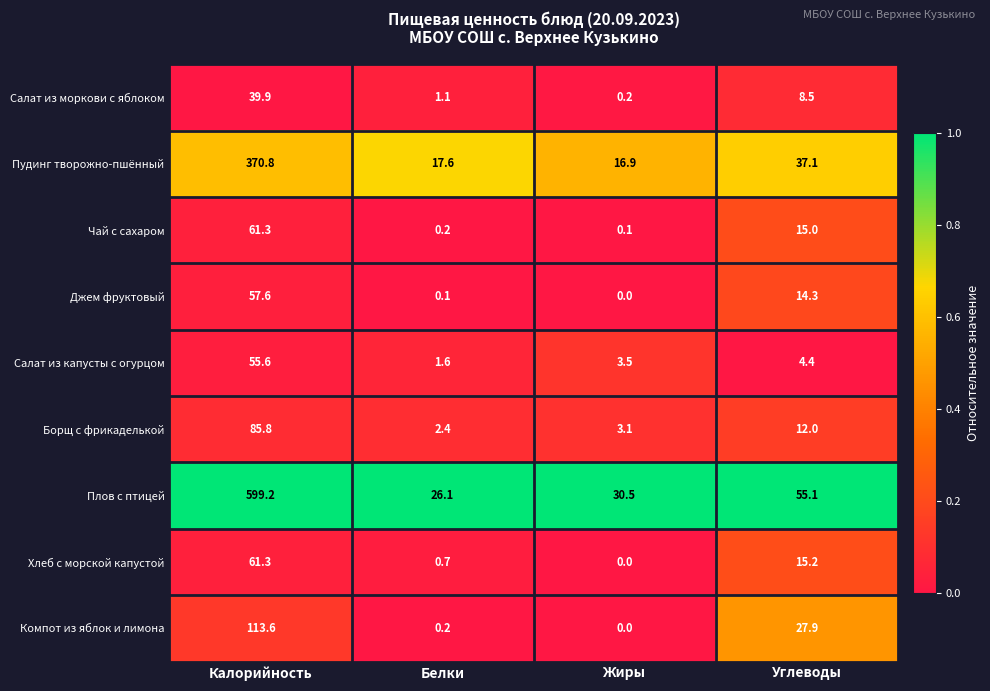

Which series has the widest spread of values?

Плов с птицей